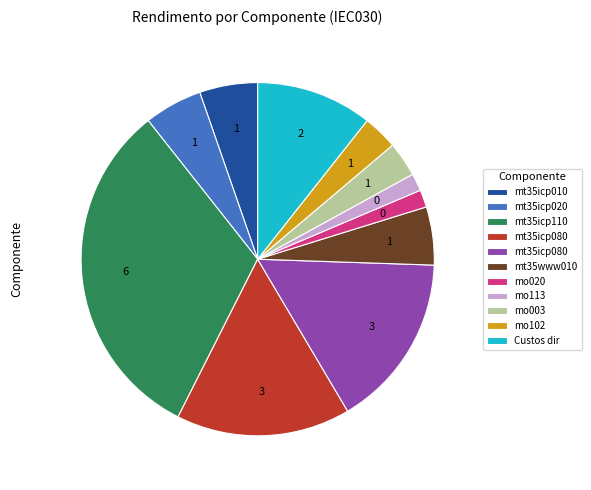

Is there any slice that represents more than half of the pie?

No